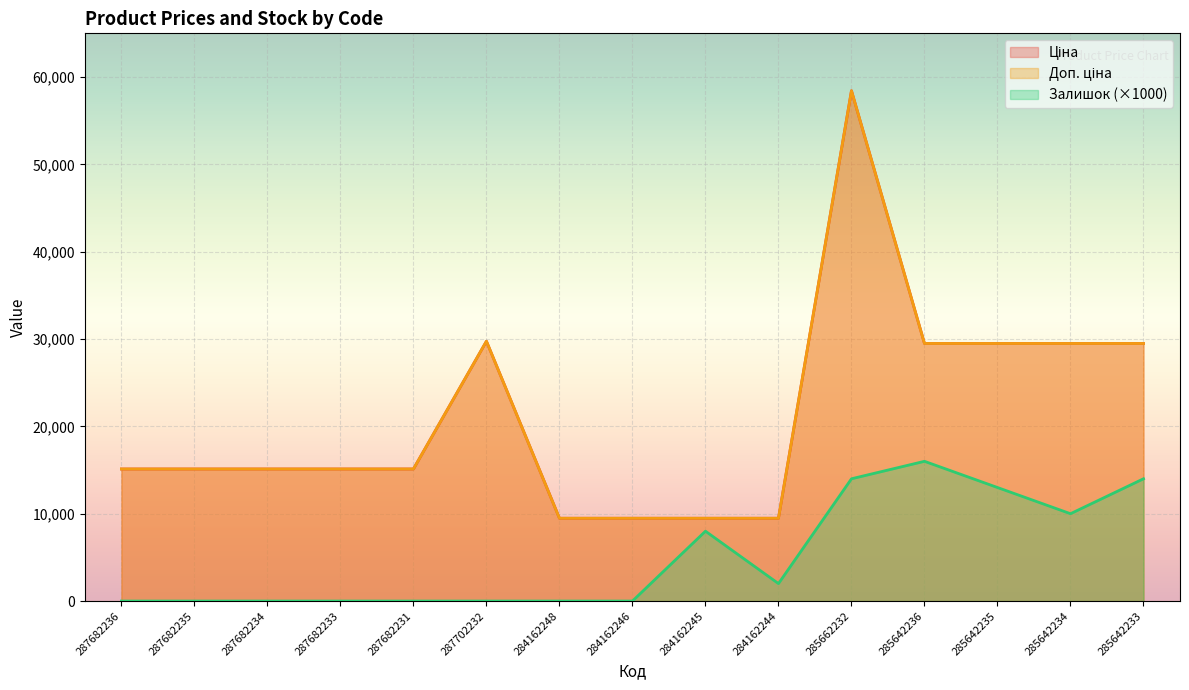

In Залишок, how many points are lower than both neighbors (excluding endpoints)?

2